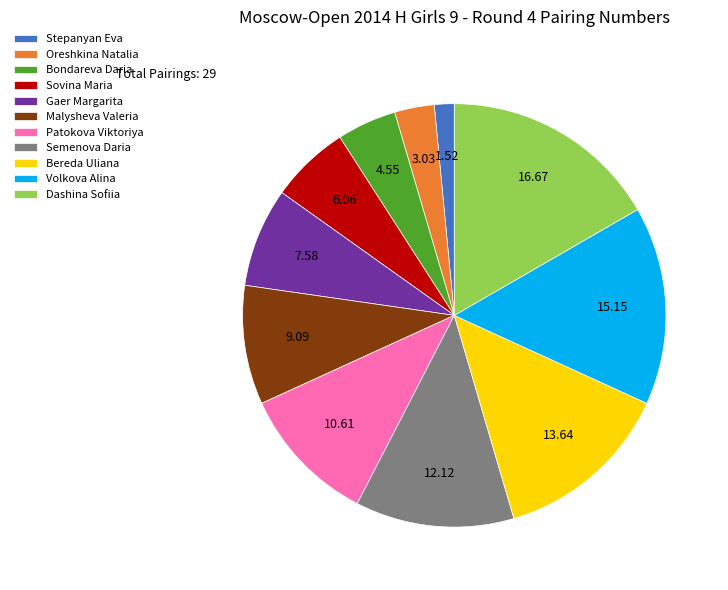

Is the sum of Stepanyan Eva and Bondareva Daria greater than half?

No